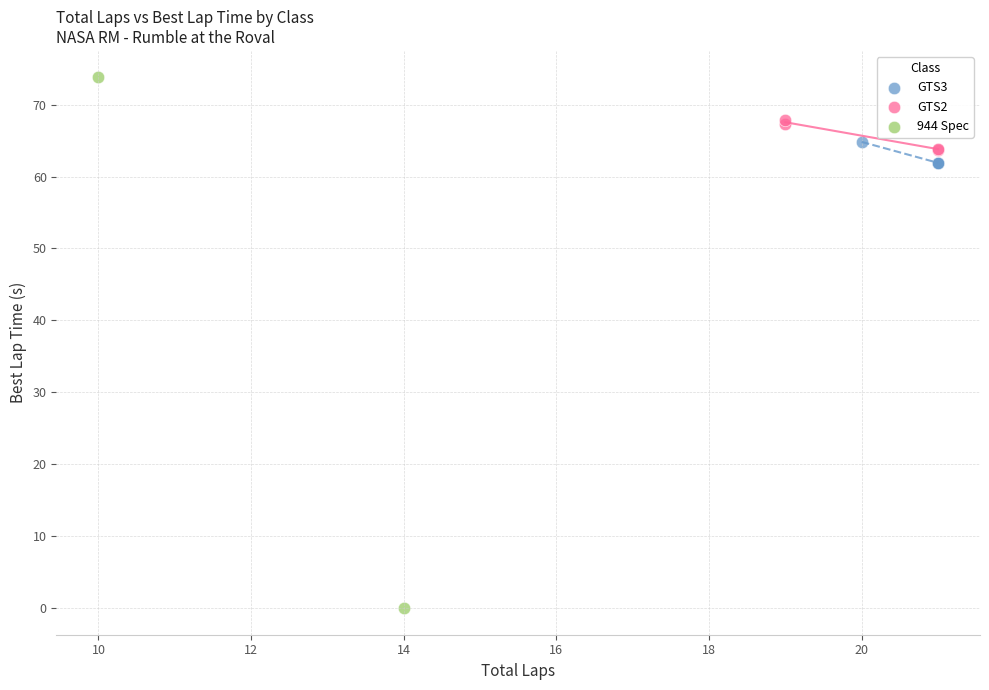

What are all the series names shown in the legend?

GTS3, GTS2, 944 Spec